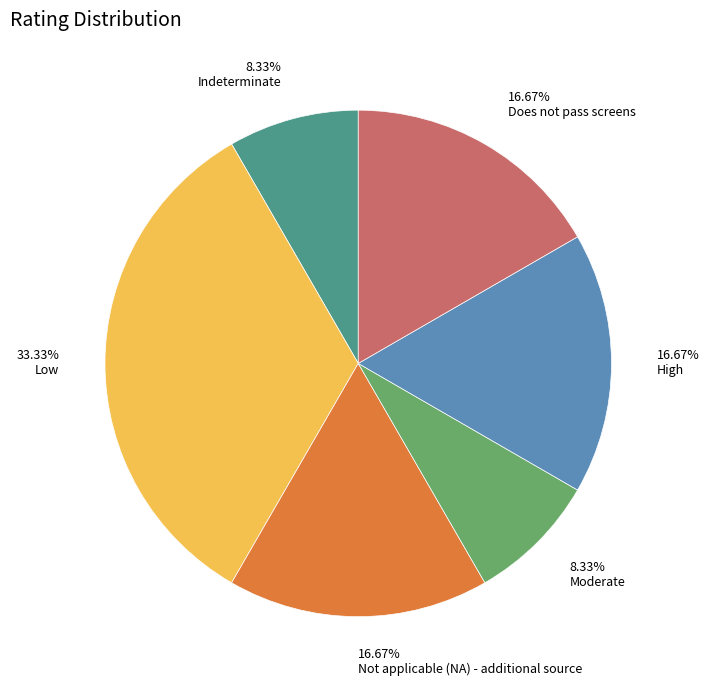

What is the ratio of the value at Indeterminate to the value at High?

0.5